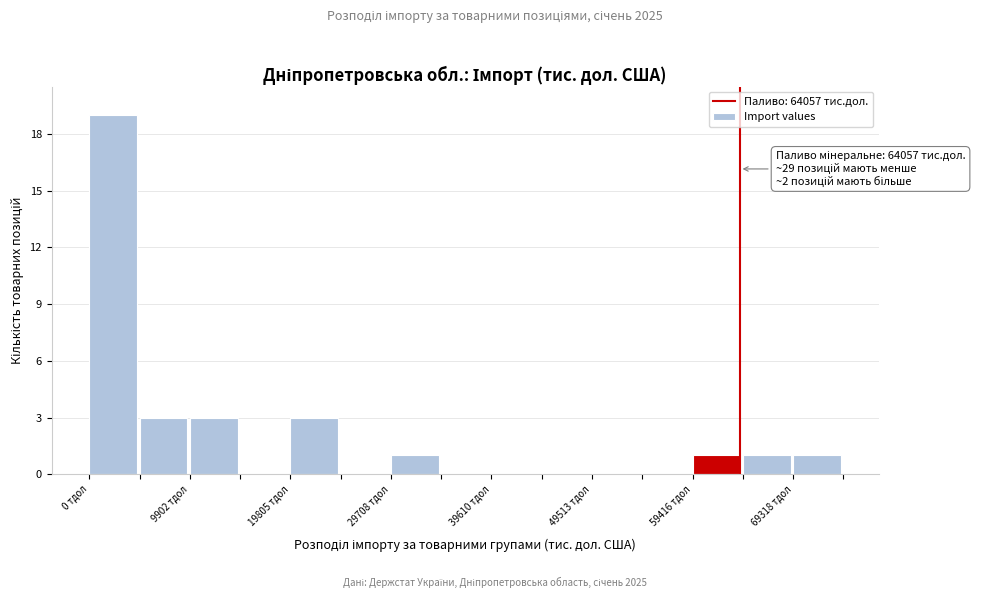

Which range on the x-axis has the tallest bar?

0 to 5000